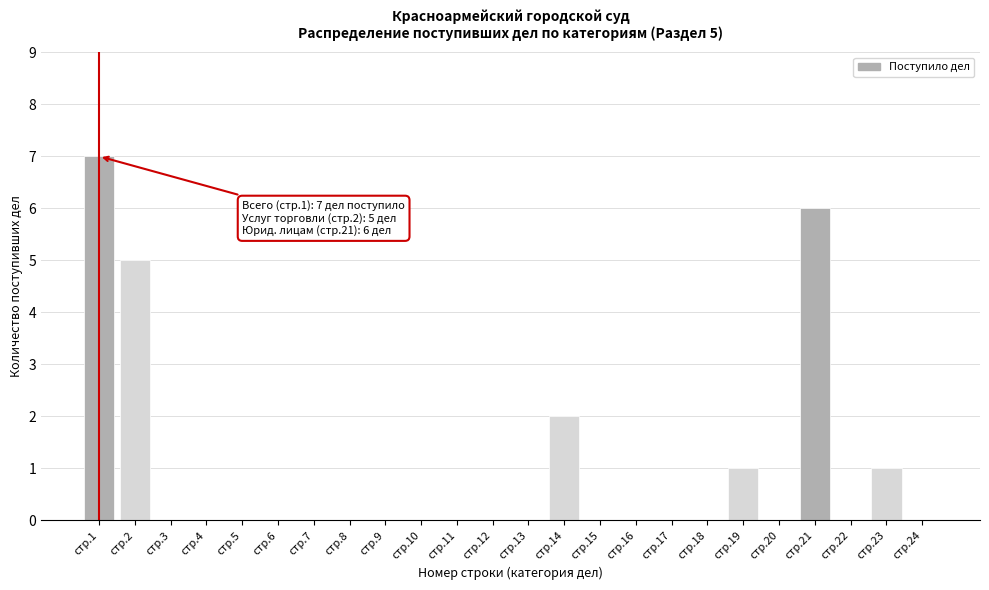

Reading left to right, extract all data points from this chart.

стр.1=7	стр.2=5	стр.3=0	стр.4=0	стр.5=0	стр.6=0	стр.7=0	стр.8=0	стр.9=0	стр.10=0	стр.11=0	стр.12=0	стр.13=0	стр.14=2	стр.15=0	стр.16=0	стр.17=0	стр.18=0	стр.19=1	стр.20=0	стр.21=6	стр.22=0	стр.23=1	стр.24=0